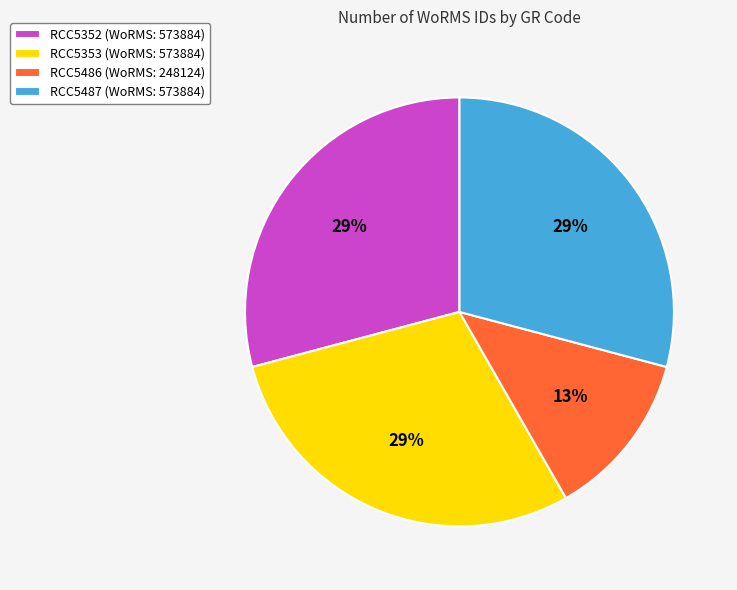

Between RCC5487 (WoRMS: 573884) and RCC5486 (WoRMS: 248124), which is larger?

RCC5487 (WoRMS: 573884)